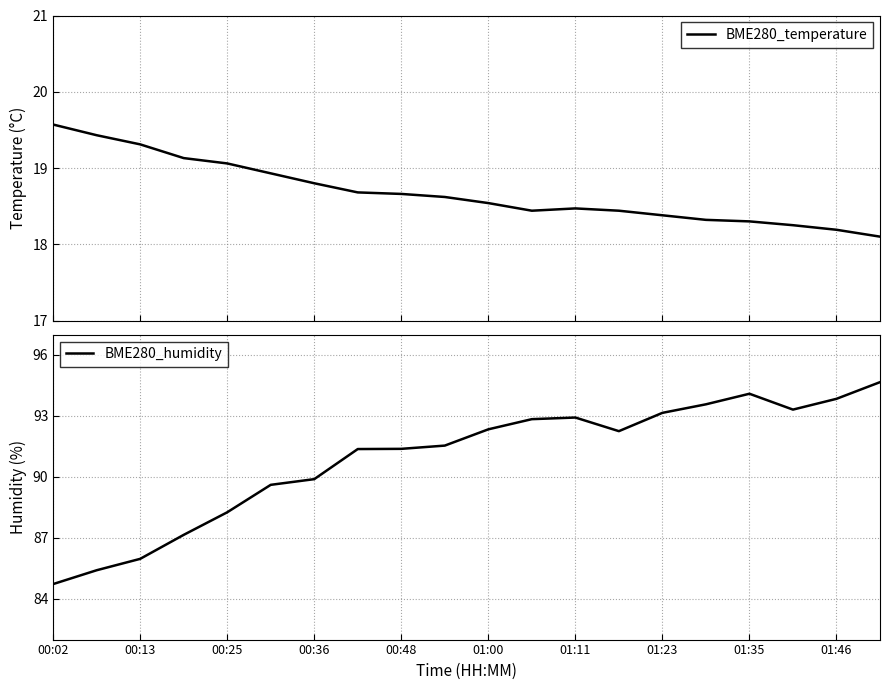

What are all the series names shown in the legend?

BME280_temperature, BME280_humidity